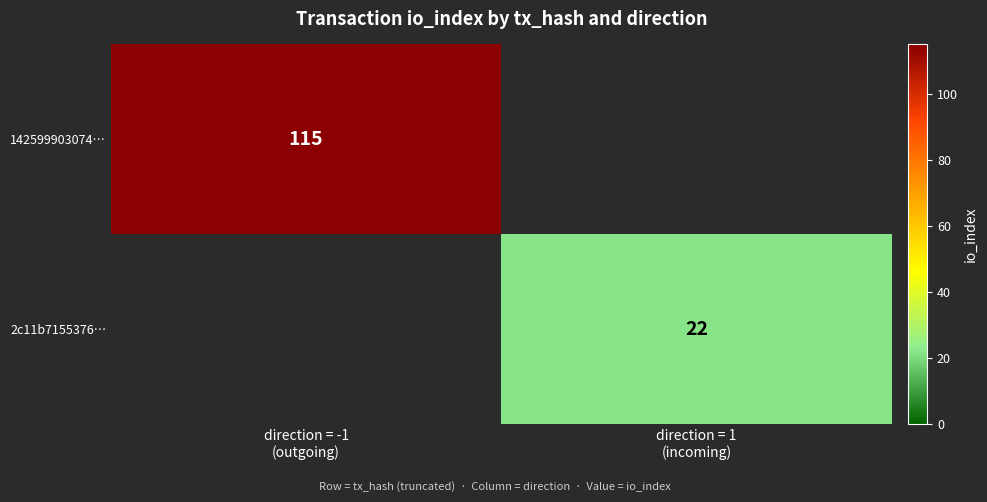

List the labels in order of 142599903074… value, smallest first.

direction = 1 (incoming), direction = -1 (outgoing)